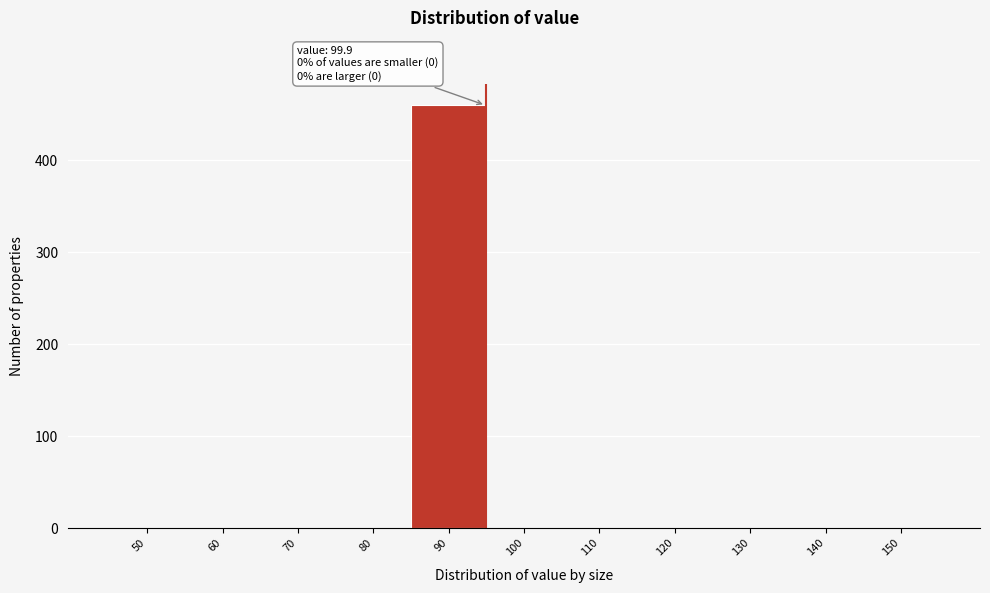

Reading right to left, list all the values displayed in this chart.

150=0	140=0	130=0	120=0	110=0	100=0	90=460	80=0	70=0	60=0	50=0